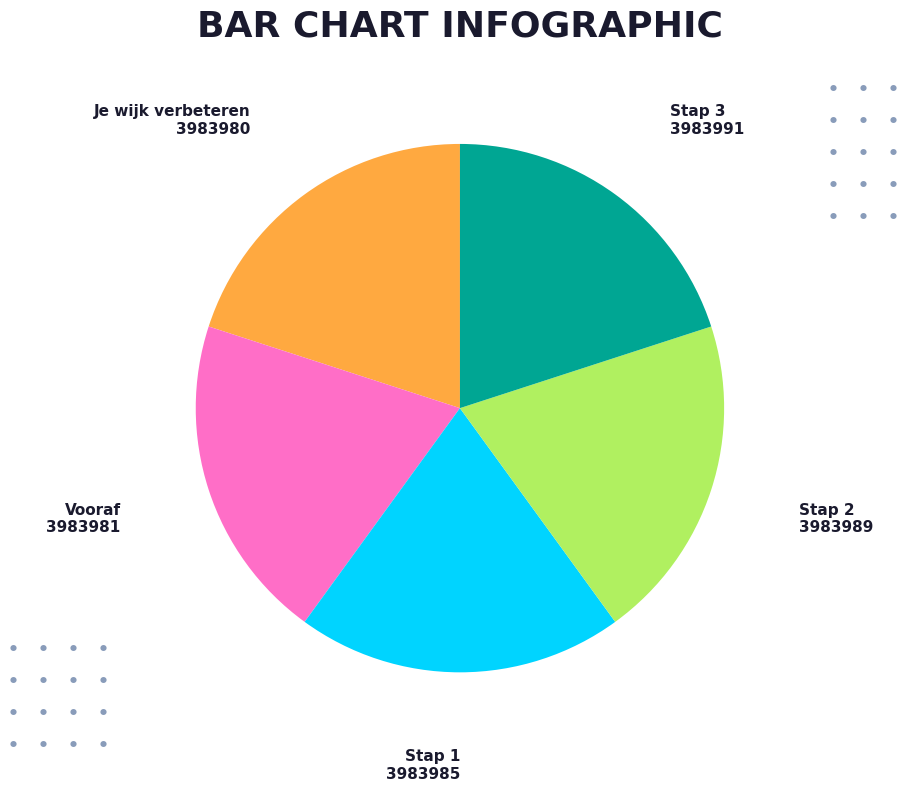

Does any single category account for the majority?

No